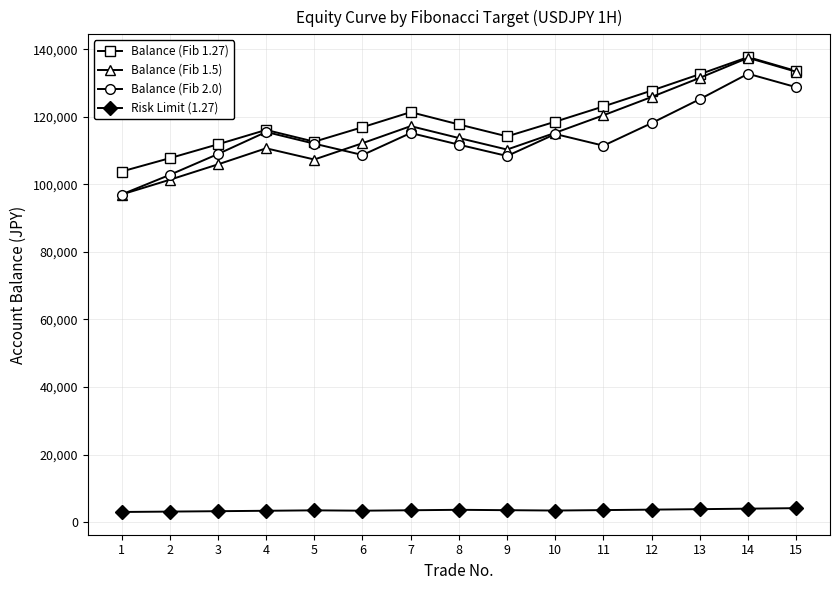

Which series has the largest range (max minus min)?

Balance (Fib 1.5)